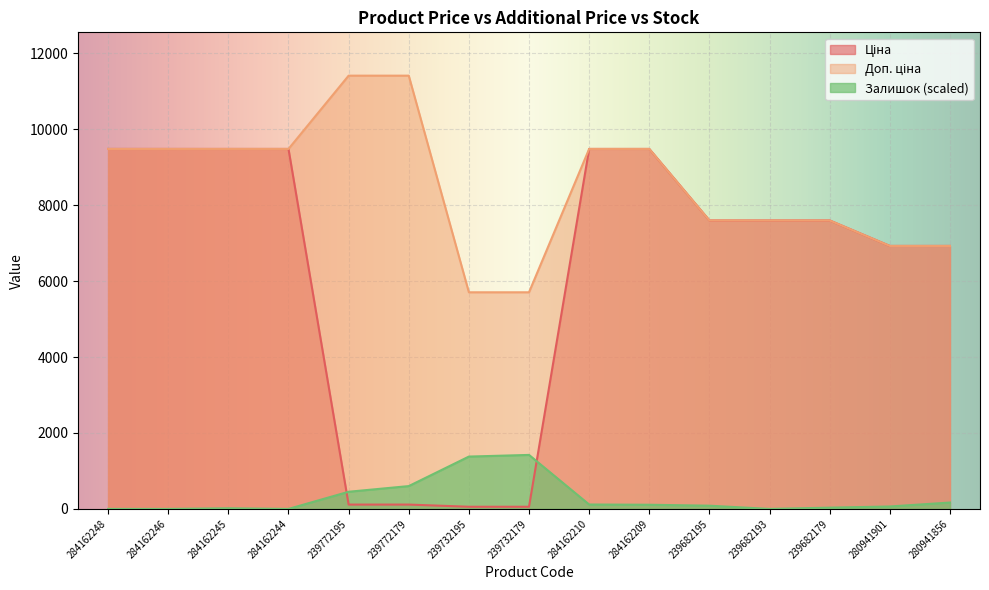

Between 284162245 and 284162209, which series saw the biggest shift?

Залишок